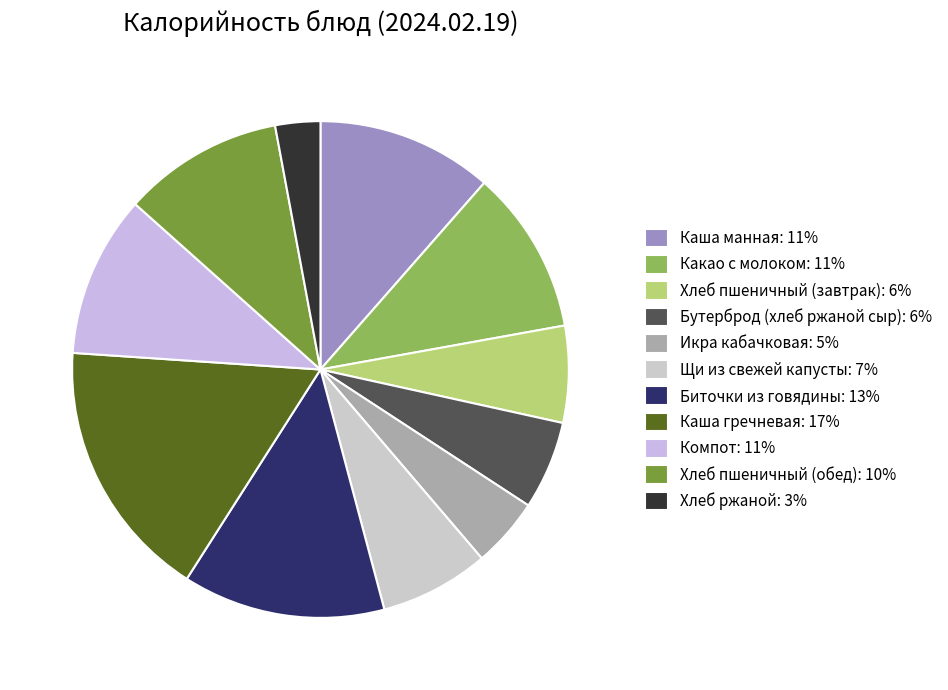

Count the number of slices in the pie.

11